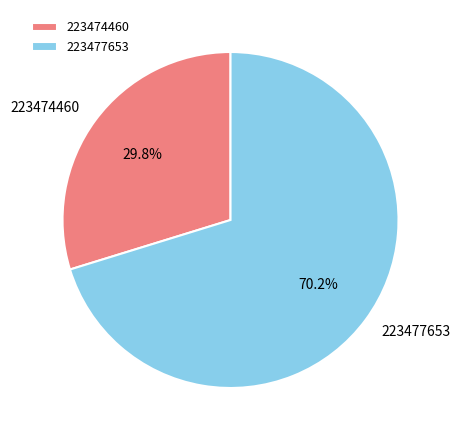

How many segments does this pie chart have?

2